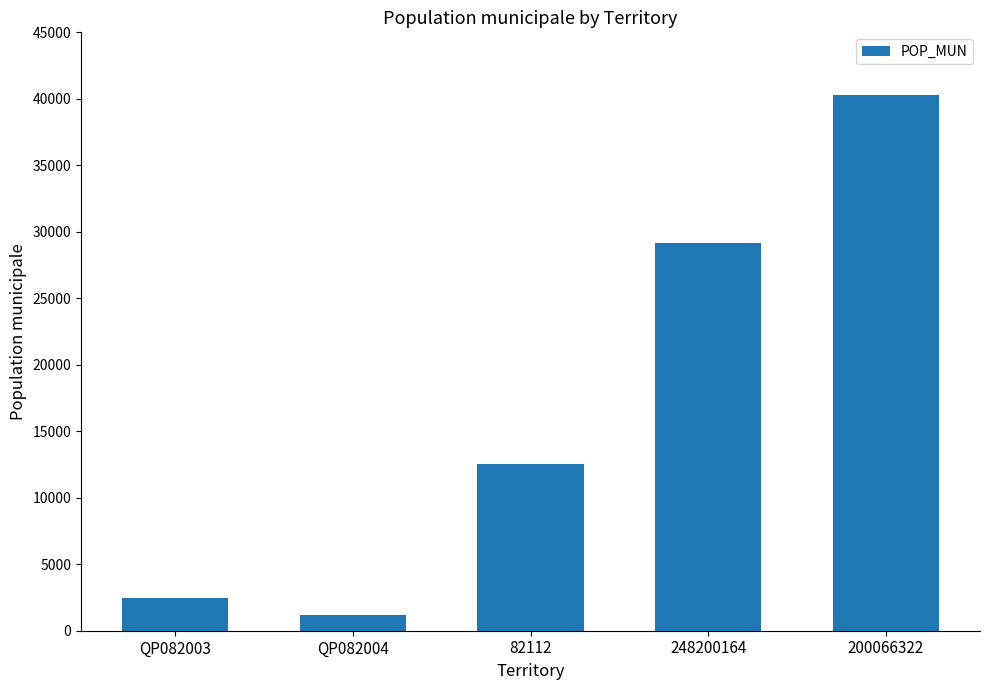

What is the label of the 2nd bar from the left?

QP082004